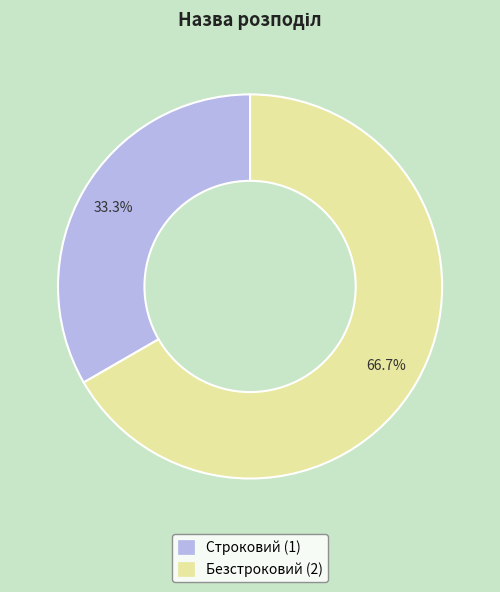

How many segments does this pie chart have?

2